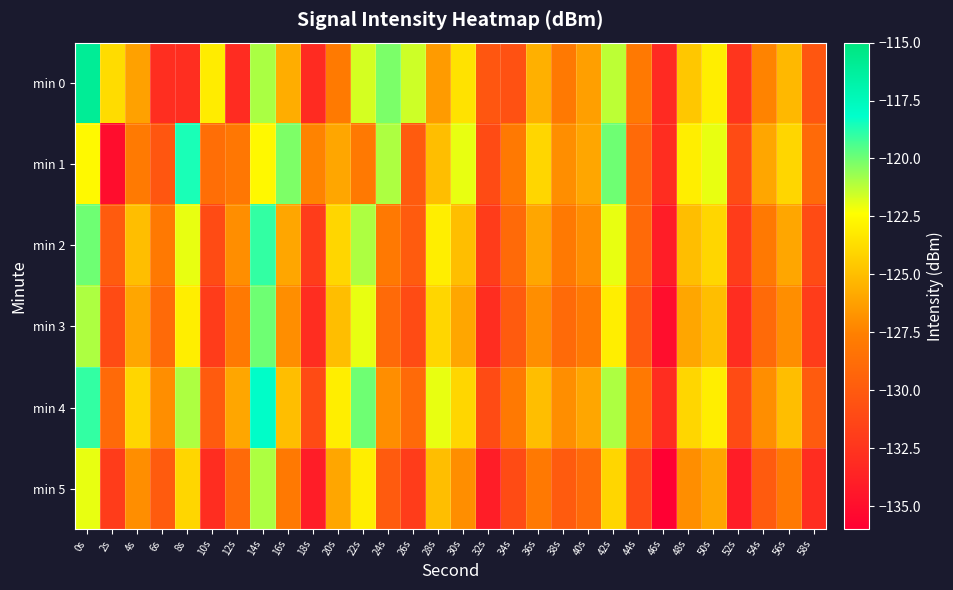

Which series has the largest total across all categories?

min 4